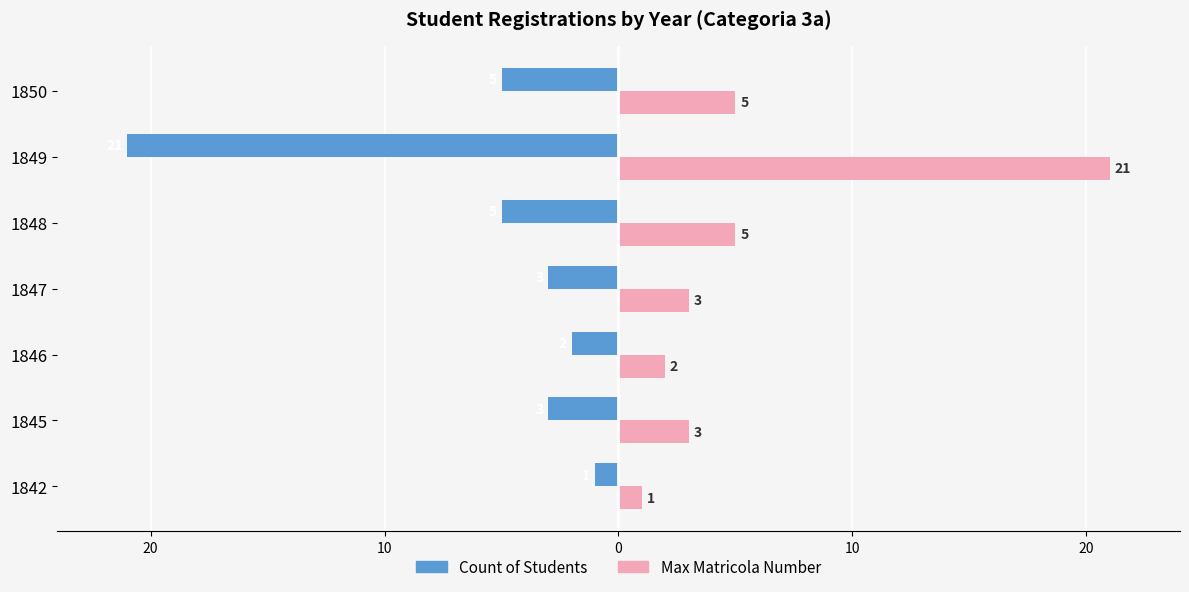

What are all the series names shown in the legend?

Count of Students, Max Matricola Number